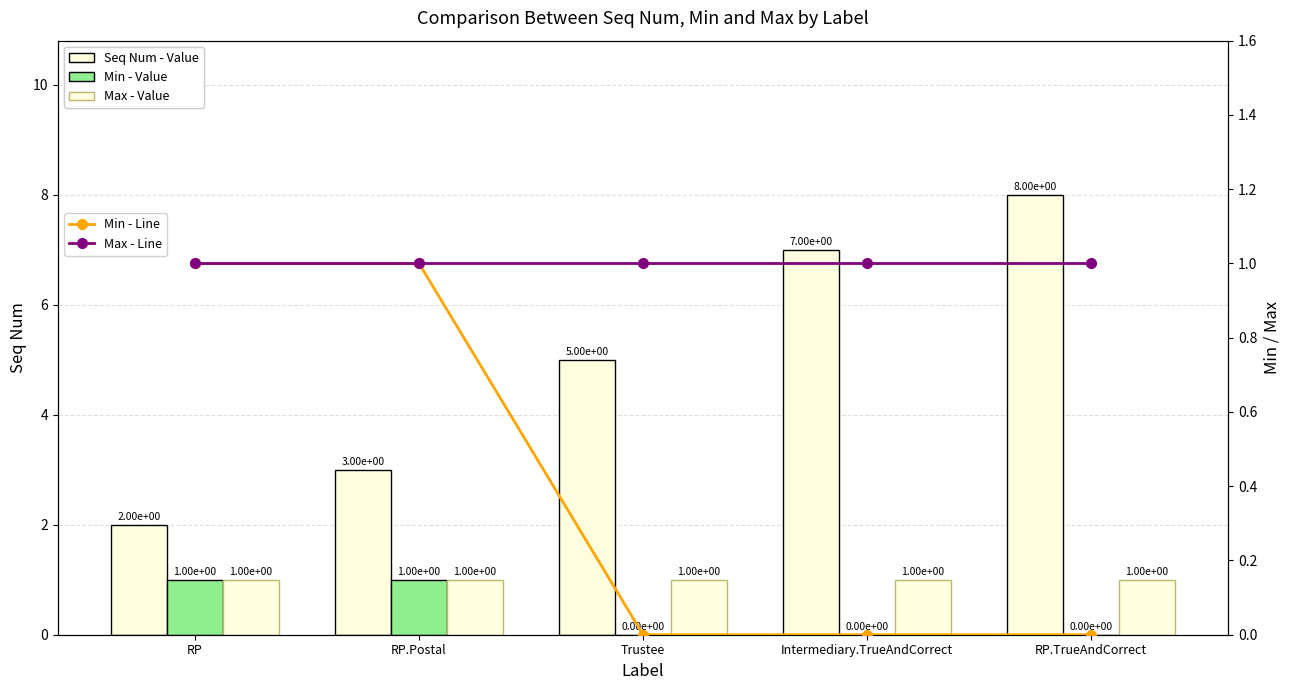

Which category has the lowest value across all series?

Trustee